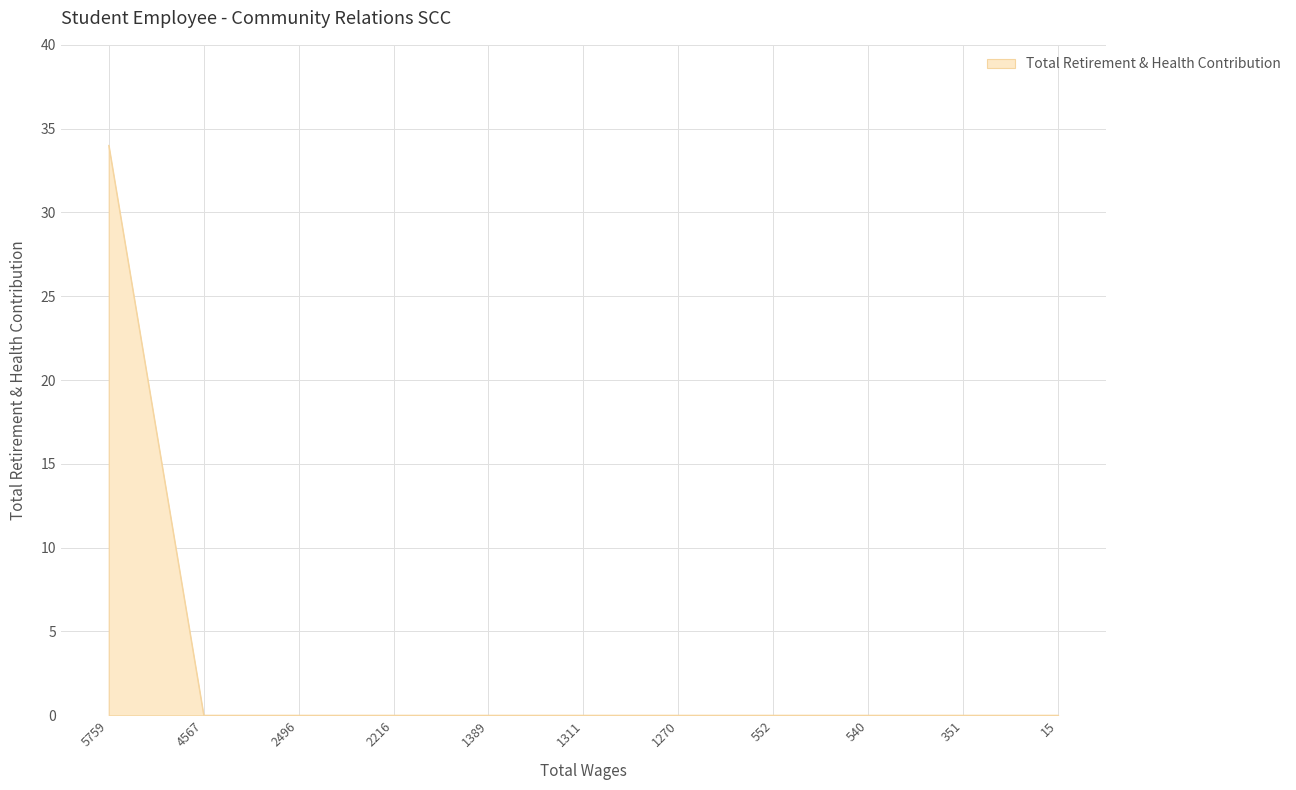

Does the chart have visible grid lines?

Yes